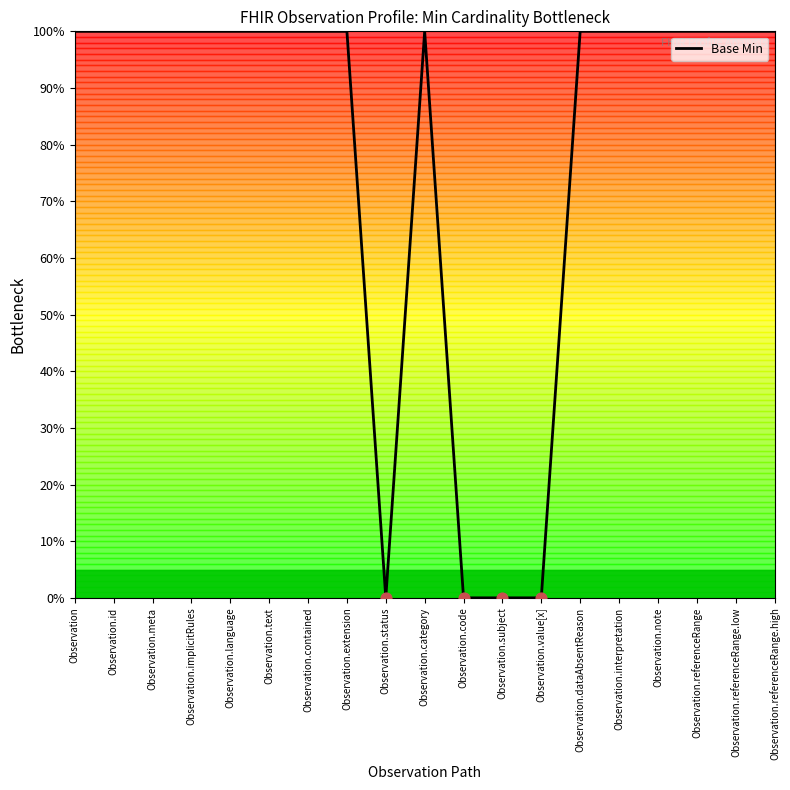

What is the ratio of the value at Observation.dataAbsentReason to the value at Observation.contained?

1.0